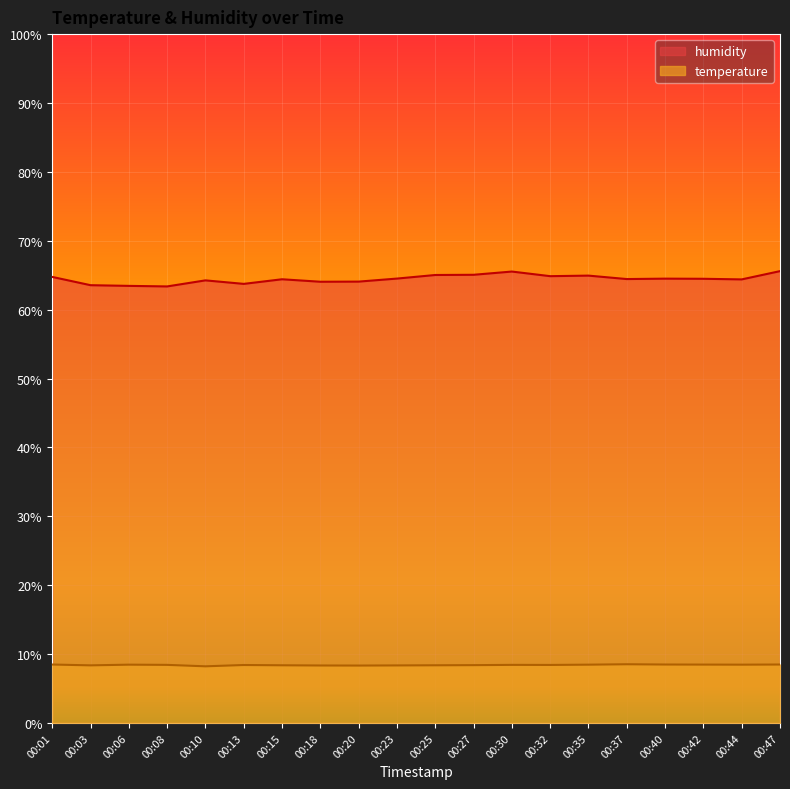

True or false: humidity and temperature cross at least once.

False